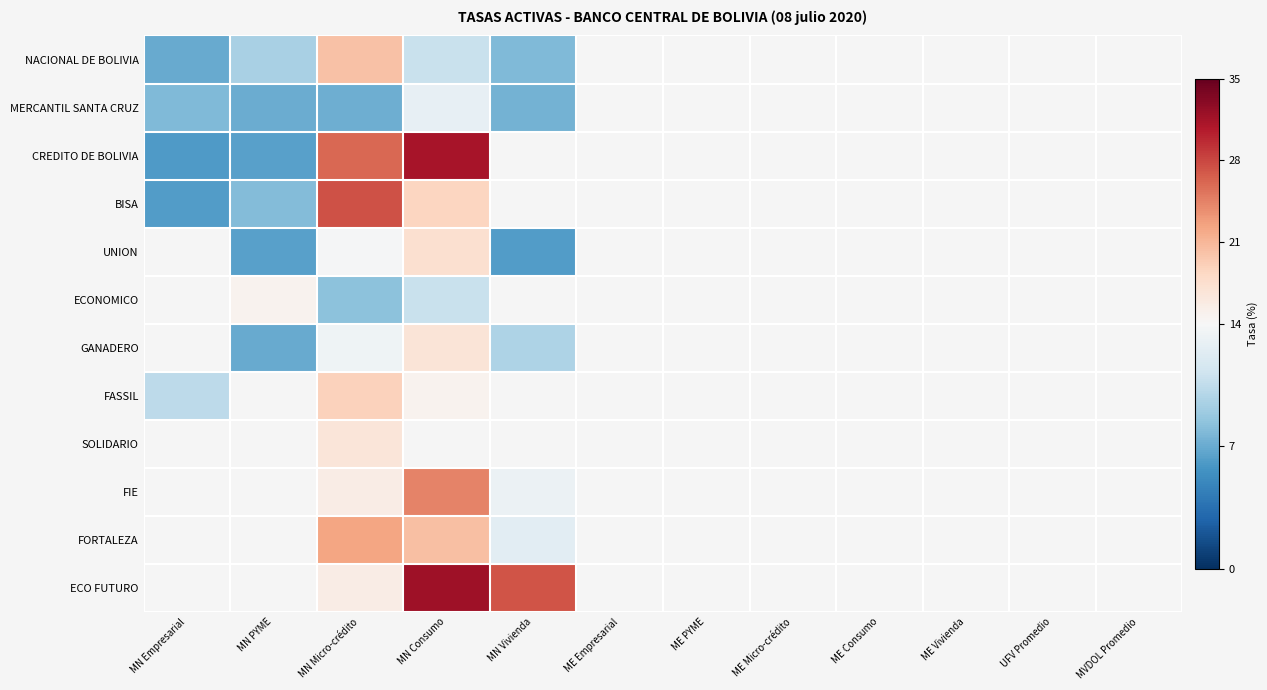

At which category is the sum across all series the highest?

MN Micro-crédito